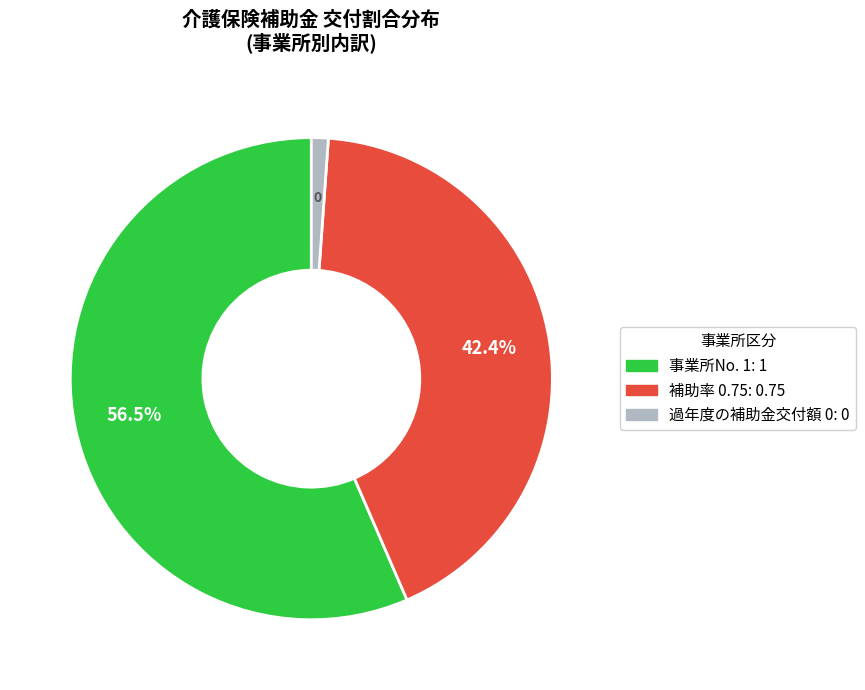

What percentage is the 補助率 0.75 slice, to the nearest percent?

42%